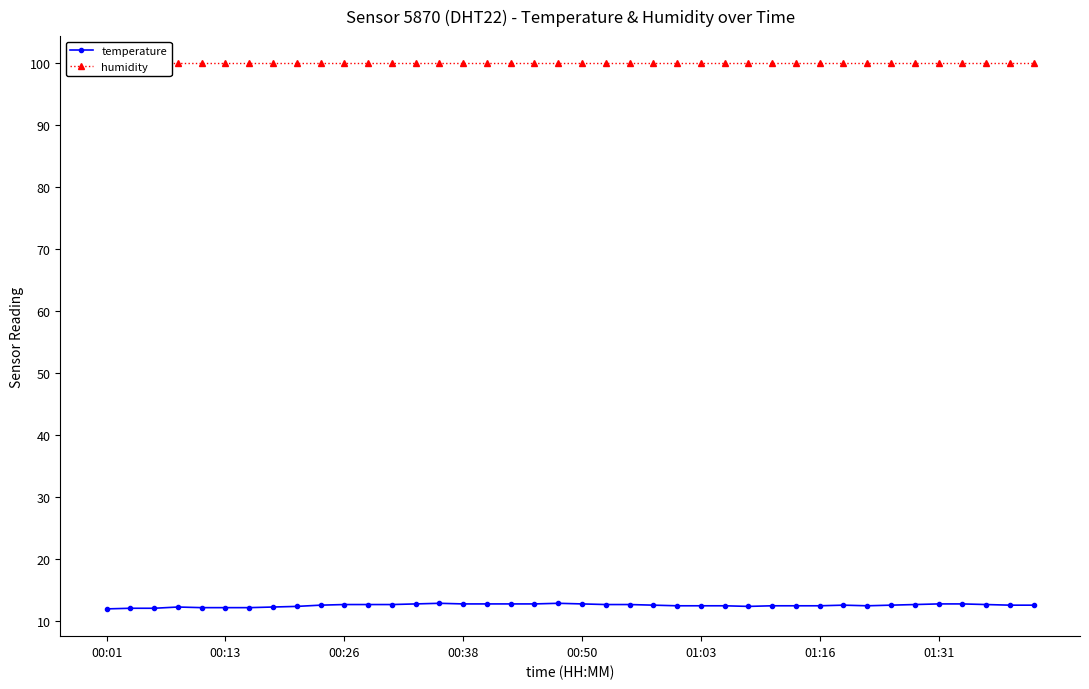

What is the average value of the temperature series?

12.6